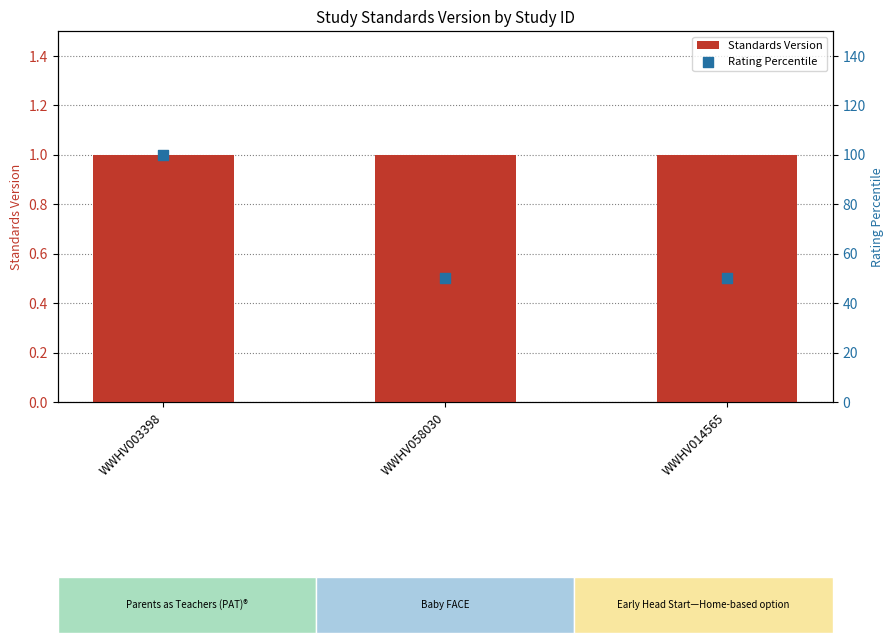

Which series contains the highest Y value?

Rating Percentile